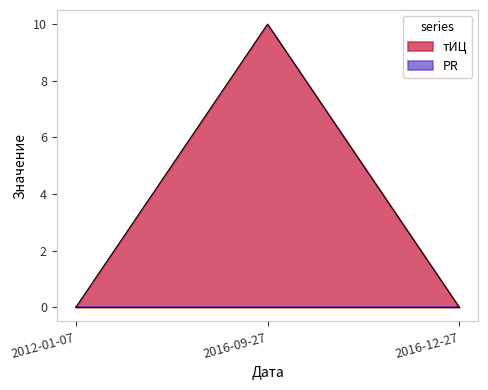

How many positive values are there?

1